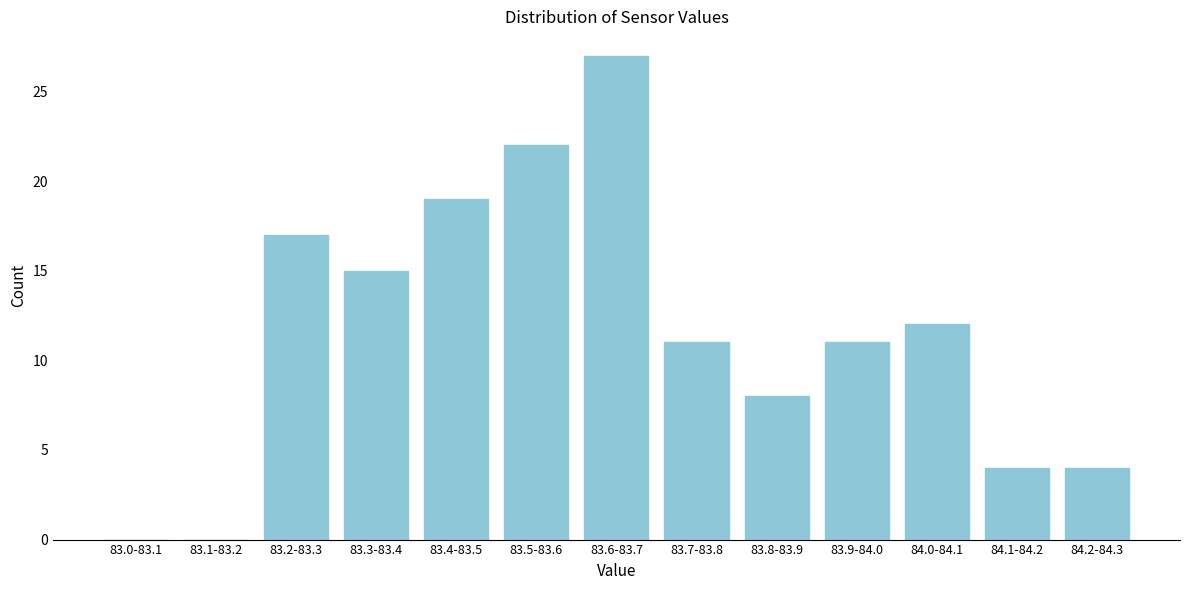

Reading right to left, list all the values displayed in this chart.

84.2-84.3=4	84.1-84.2=4	84.0-84.1=12	83.9-84.0=11	83.8-83.9=8	83.7-83.8=11	83.6-83.7=27	83.5-83.6=22	83.4-83.5=19	83.3-83.4=15	83.2-83.3=17	83.1-83.2=0	83.0-83.1=0